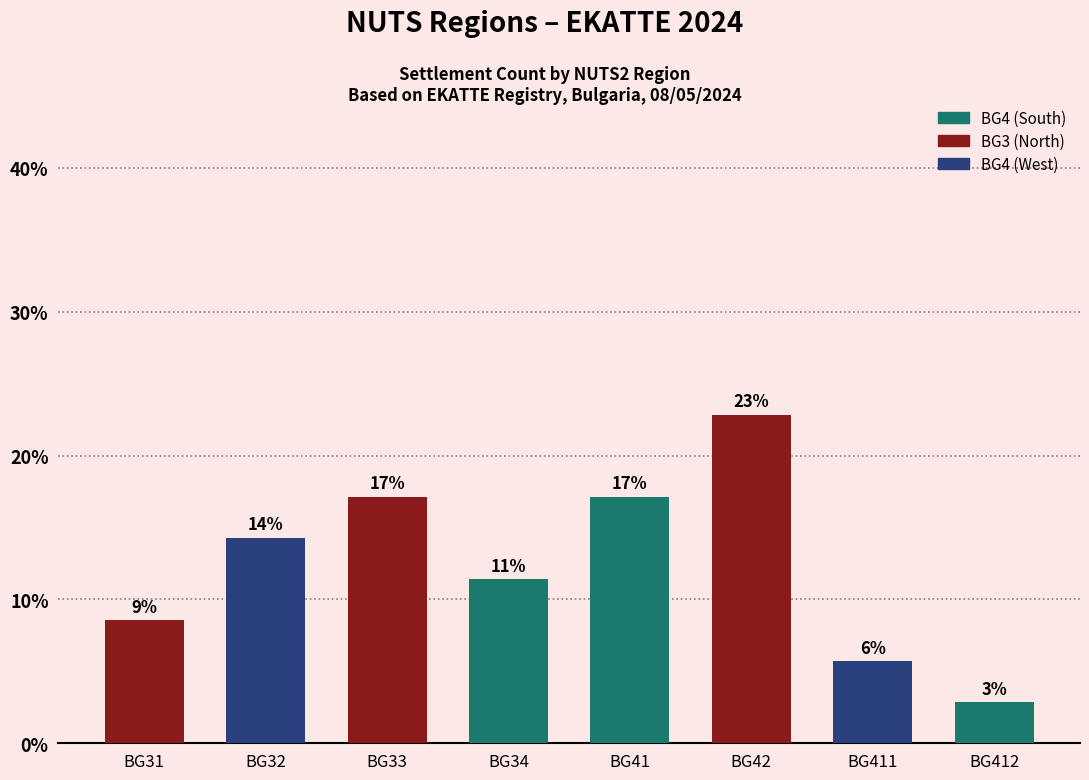

True or false: the data shows 8.8 at BG411.

False